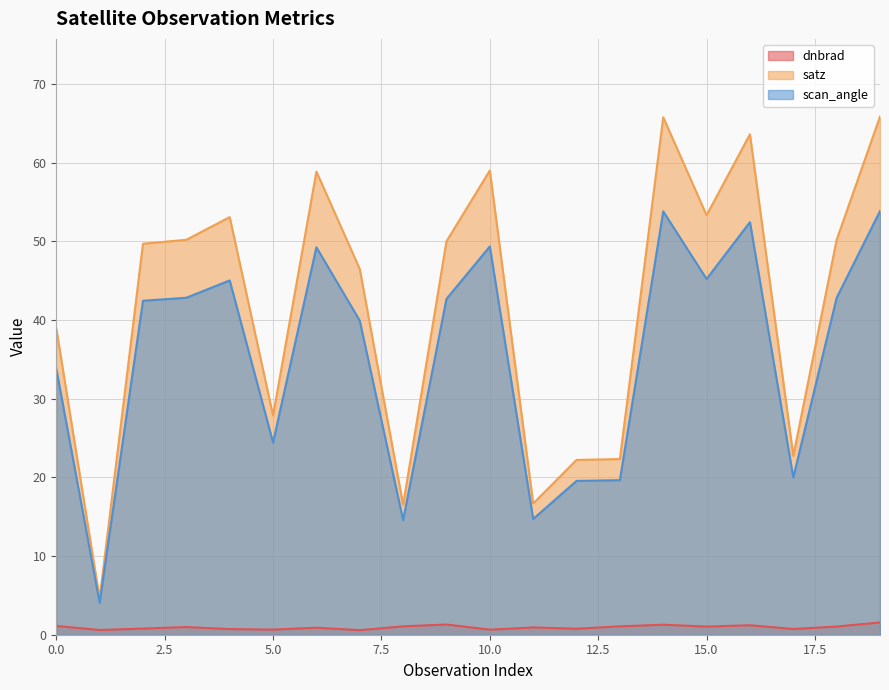

What is the greatest value displayed?

65.8